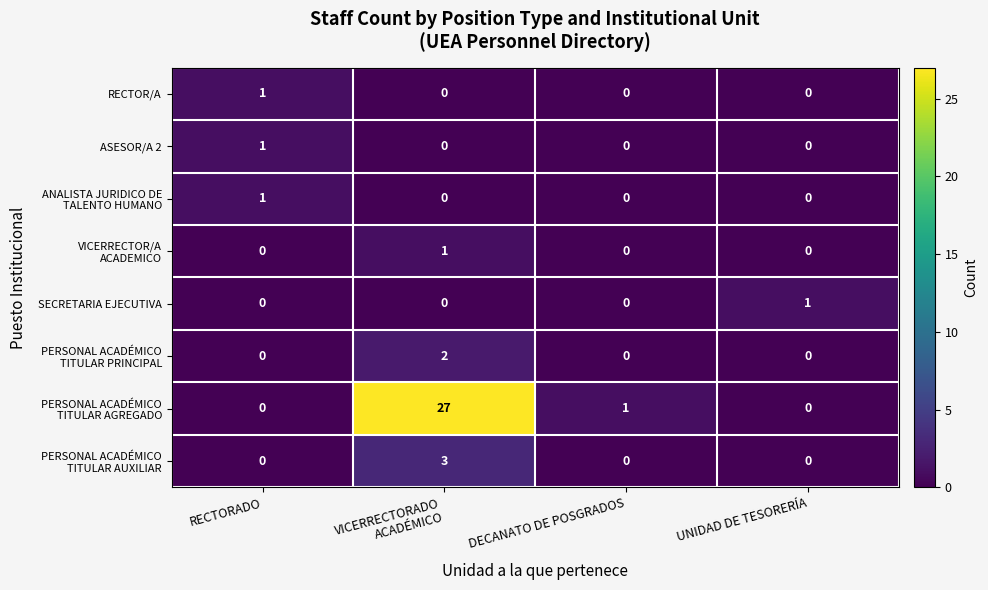

What is the maximum value shown in the chart?

27